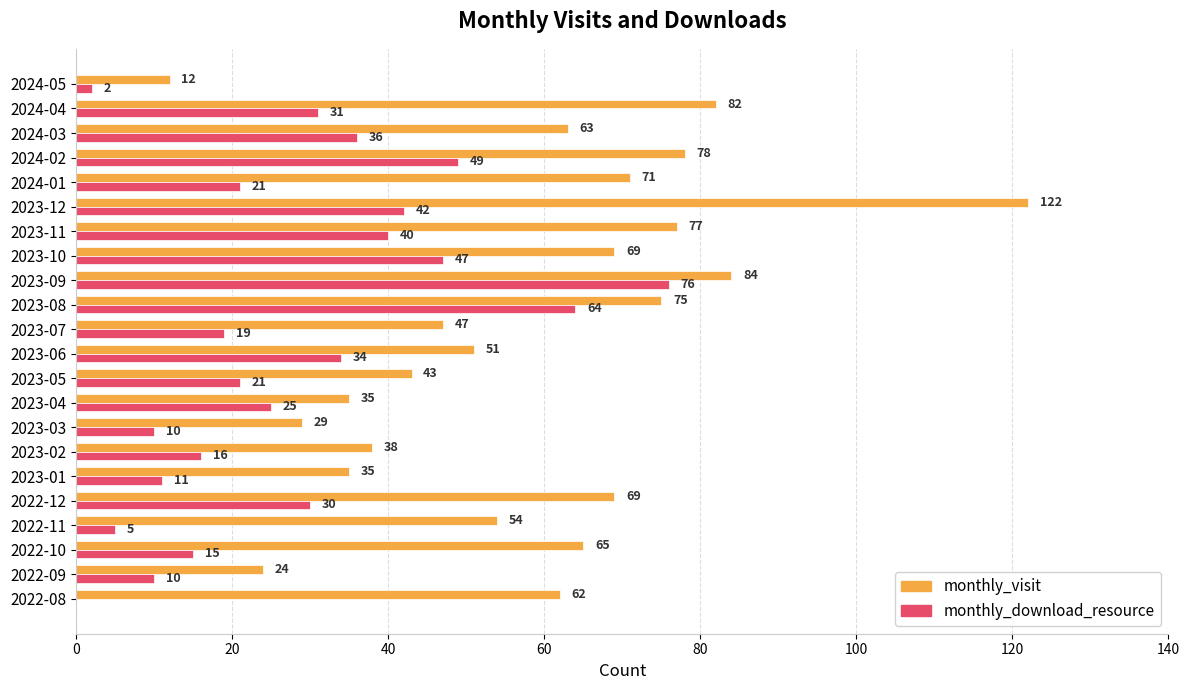

What is the sum of all monthly_visit values?

1285